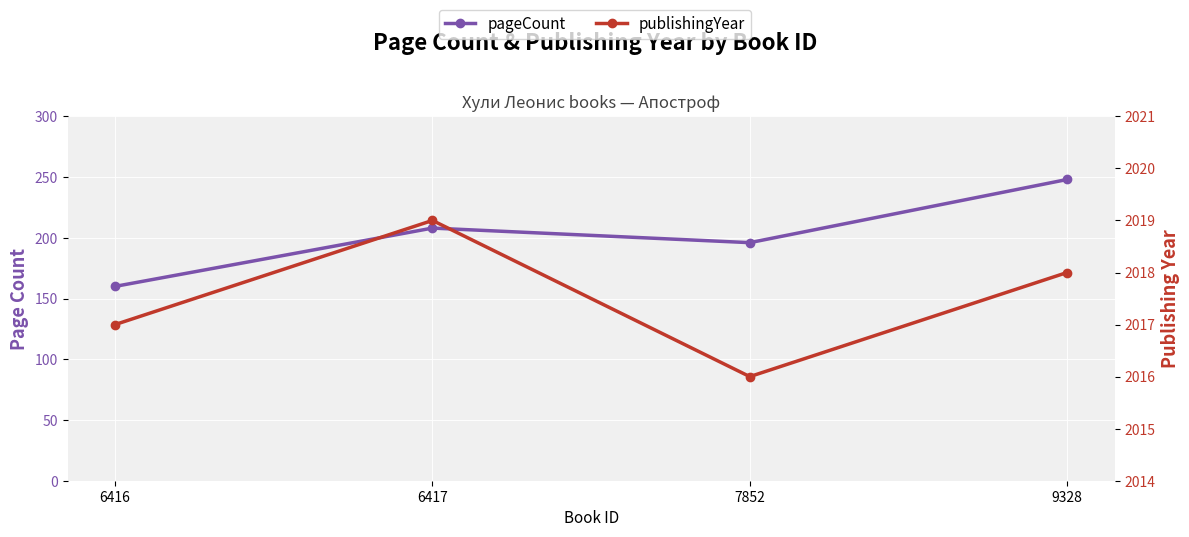

Which category has the lowest value in the publishingYear series?

7852